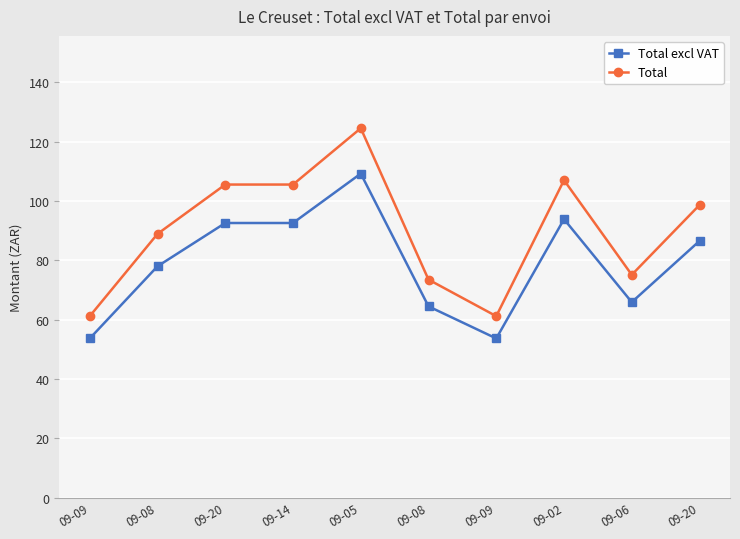

What are all the series names shown in the legend?

Total excl VAT, Total